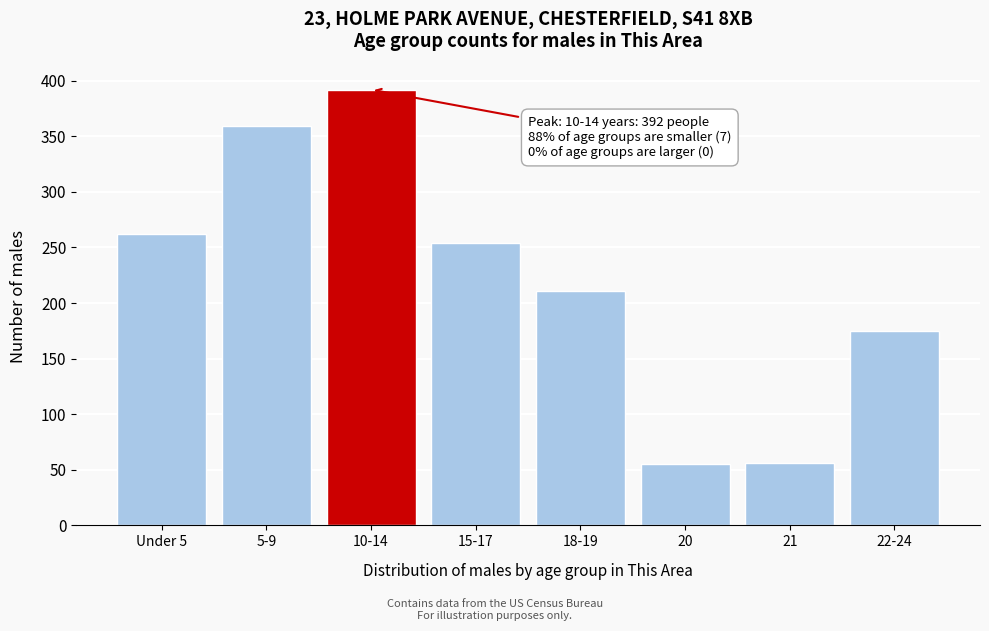

What is the greatest value displayed?

392